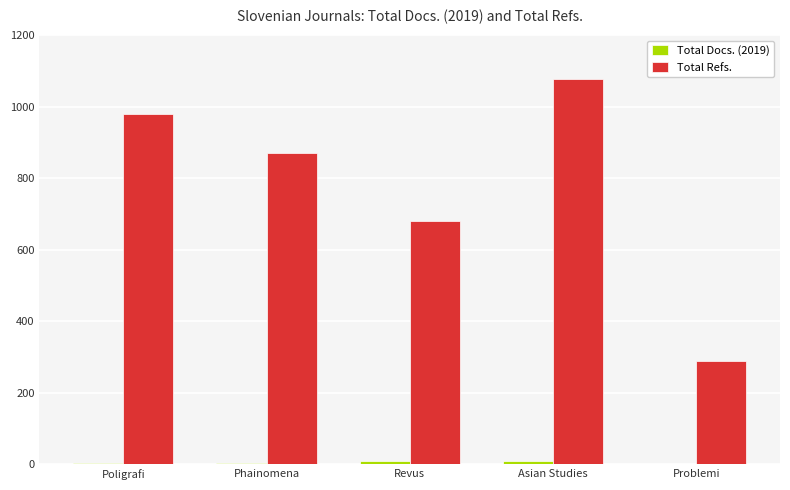

Are the bars grouped side by side (vs. stacked)?

Yes